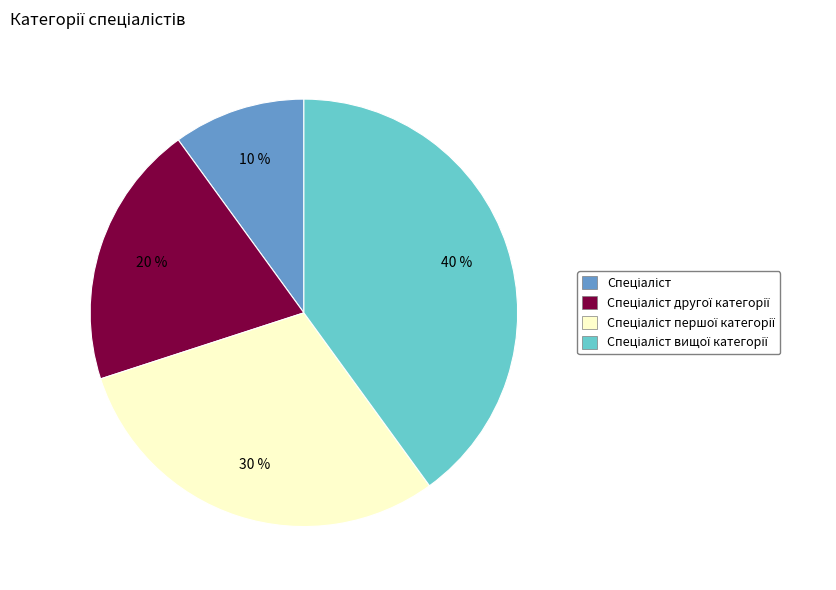

Is there any slice that represents more than half of the pie?

No